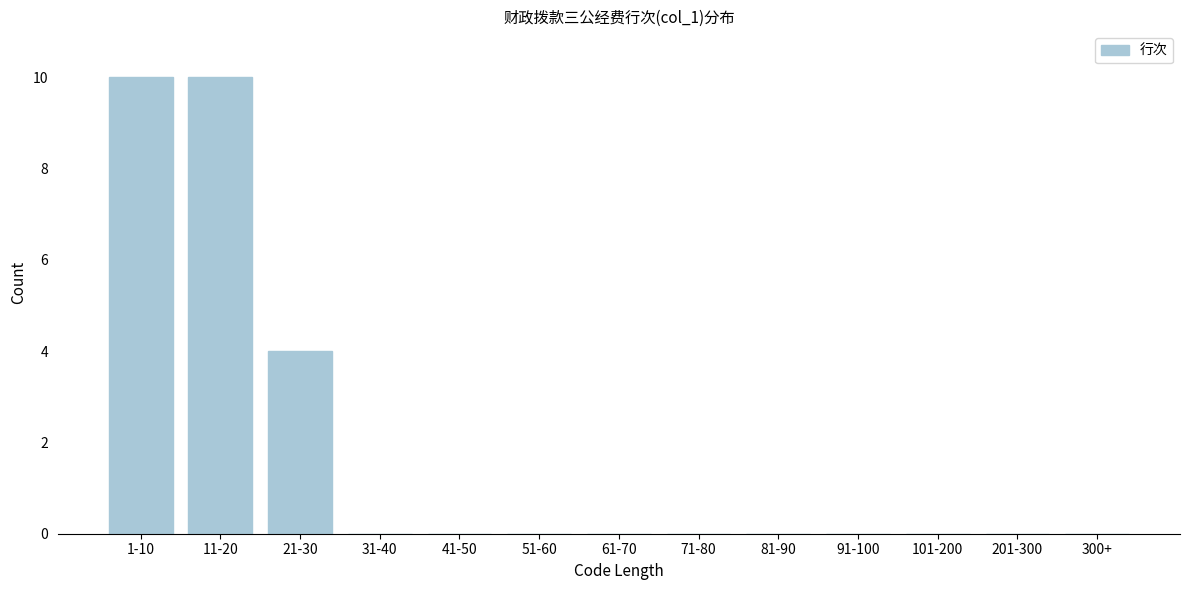

Reading left to right, what are all the values shown in this chart?

1-10=10	11-20=10	21-30=4	31-40=0	41-50=0	51-60=0	61-70=0	71-80=0	81-90=0	91-100=0	101-200=0	201-300=0	300+=0